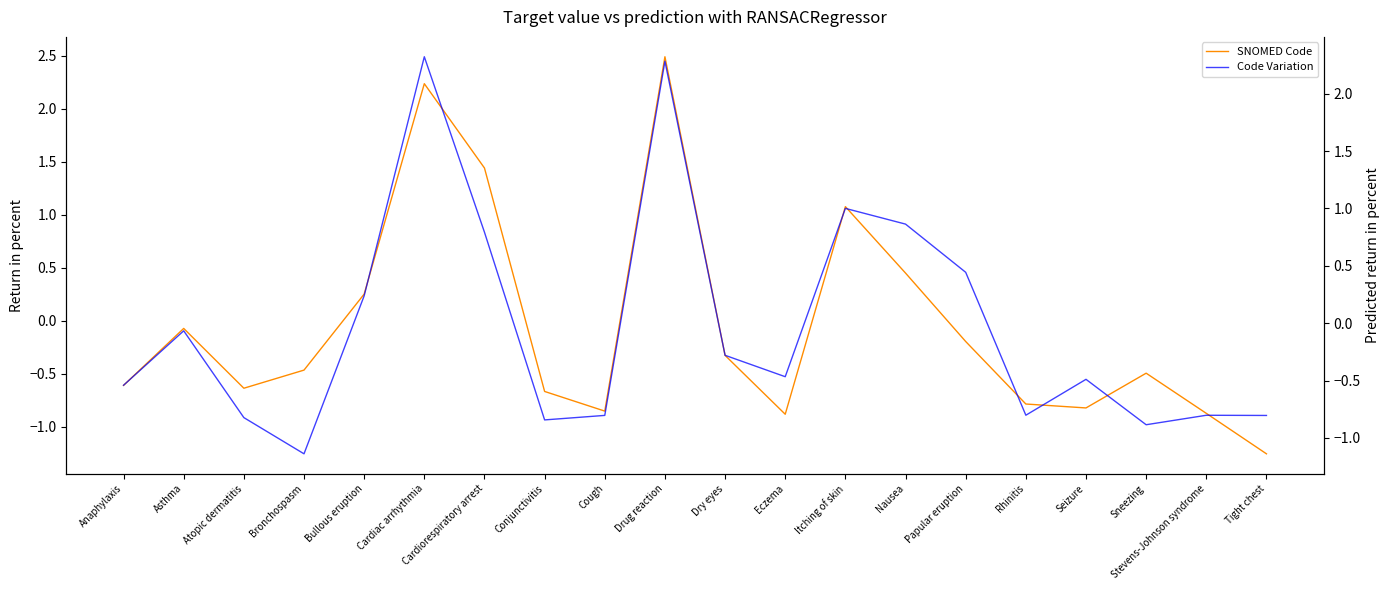

At which category is the sum across all series the highest?

Drug reaction